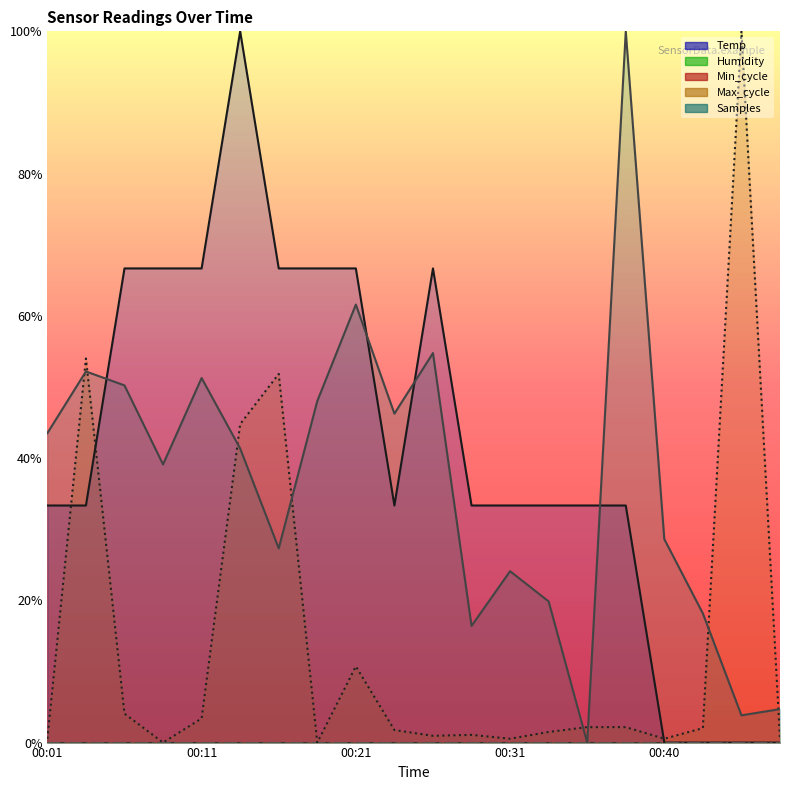

How many data points in Samples are above 0?

19